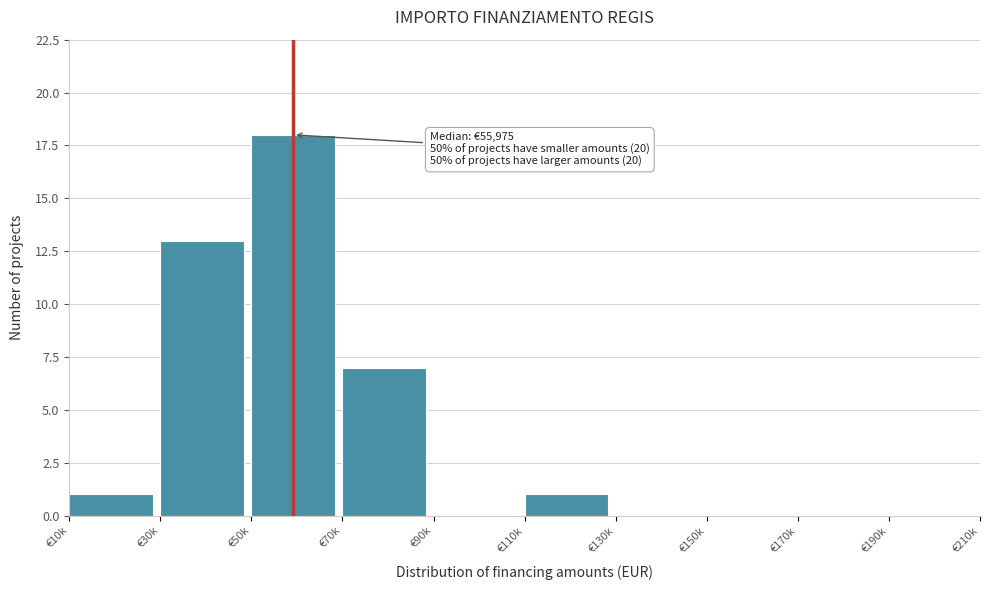

Reading right to left, list all the values displayed in this chart.

€190k=0	€170k=0	€150k=0	€130k=0	€110k=1	€90k=0	€70k=7	€50k=18	€30k=13	€10k=1